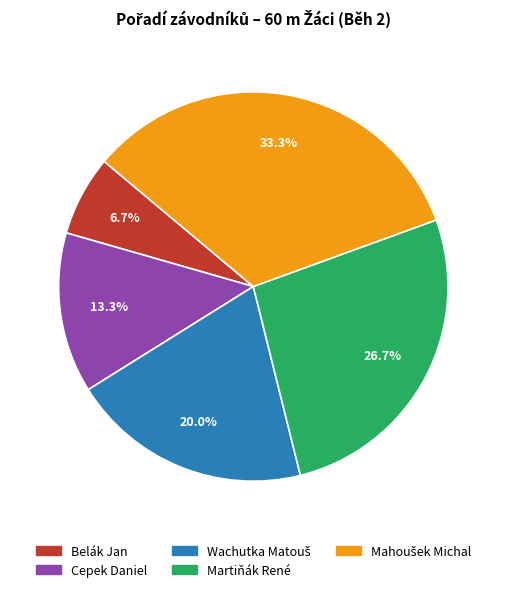

To the nearest percent, what is the difference between the largest and smallest slice percentages?

27%